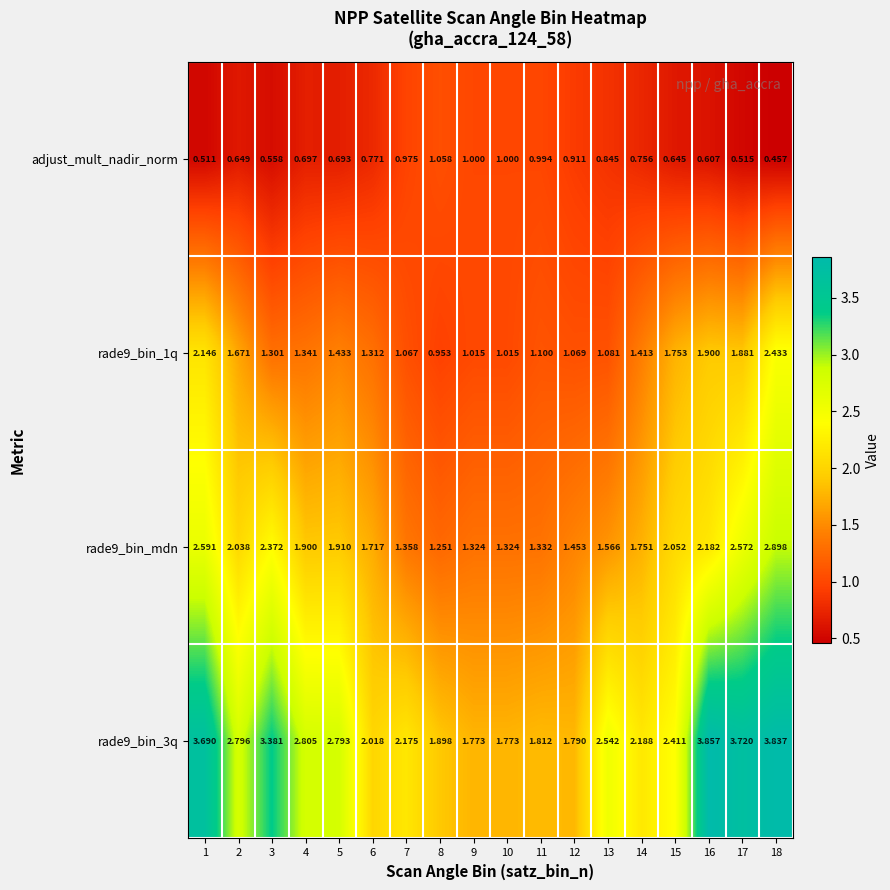

Is the value of rade9_bin_mdn at 15 greater than the value of rade9_bin_1q at 4?

Yes